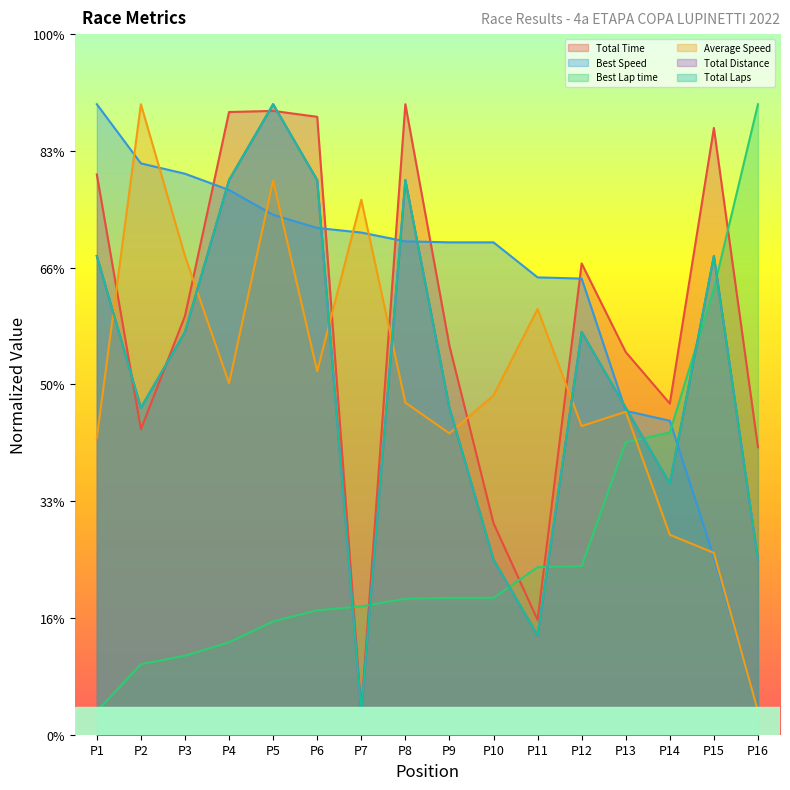

What is the sum of all Average Speed values?

2417.6